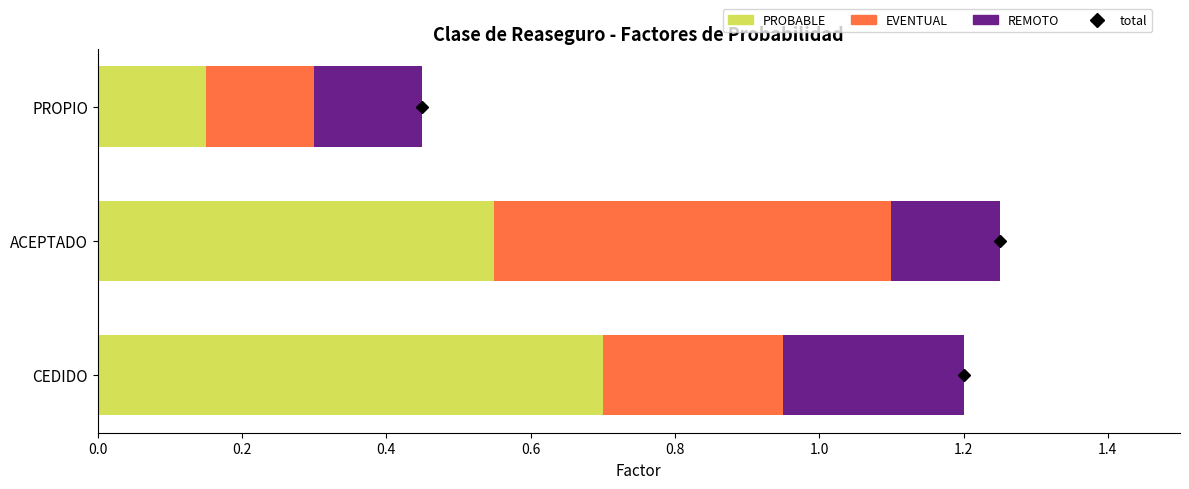

The value of PROBABLE at ACEPTADO is 0.2. True or false?

False